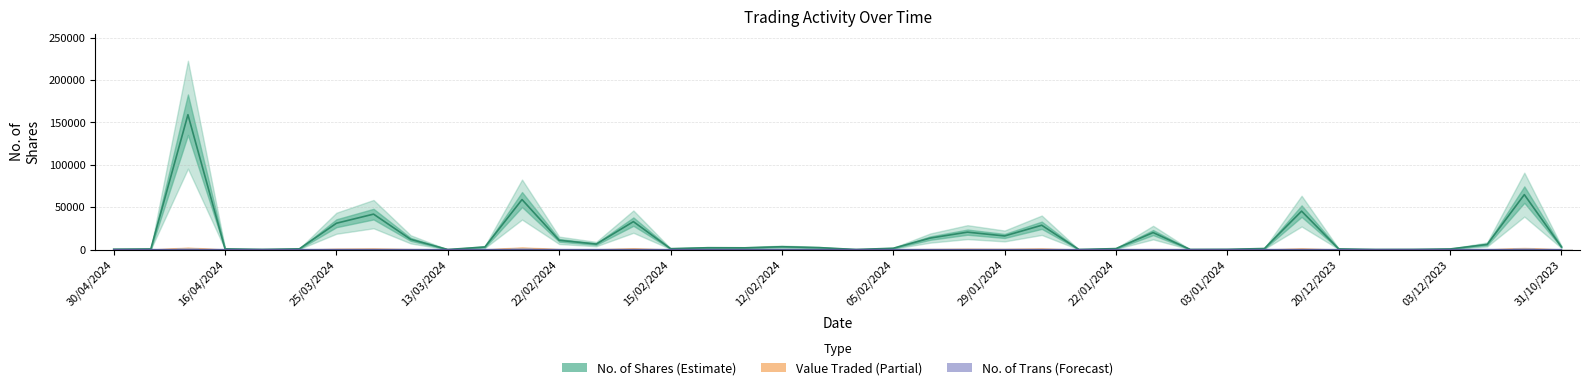

What are all the series names shown in the legend?

No. of Shares, No. of Trans, Value Traded